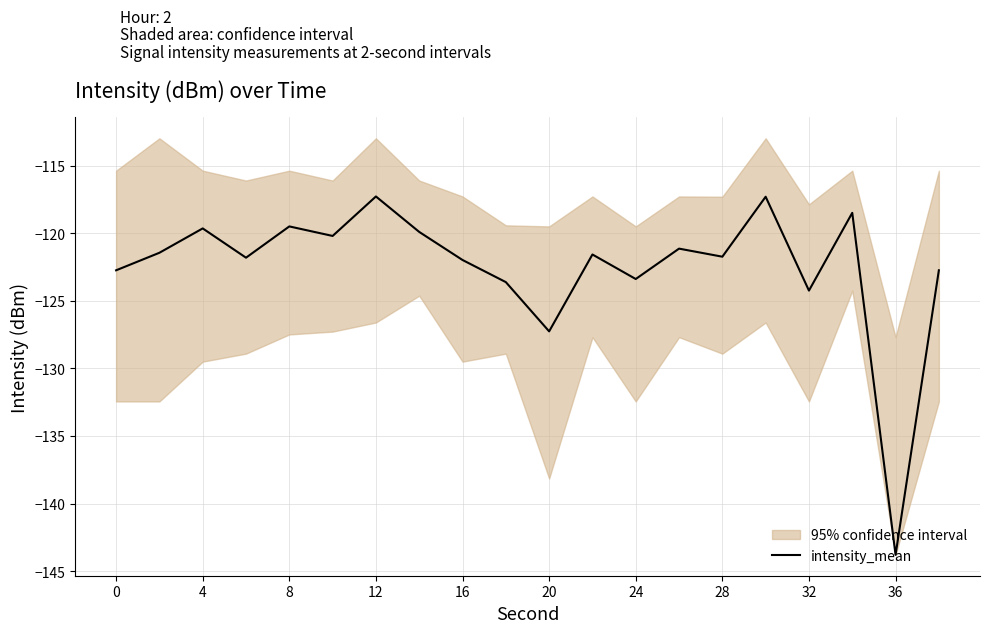

At which label is intensity_mean closest to -130?

20